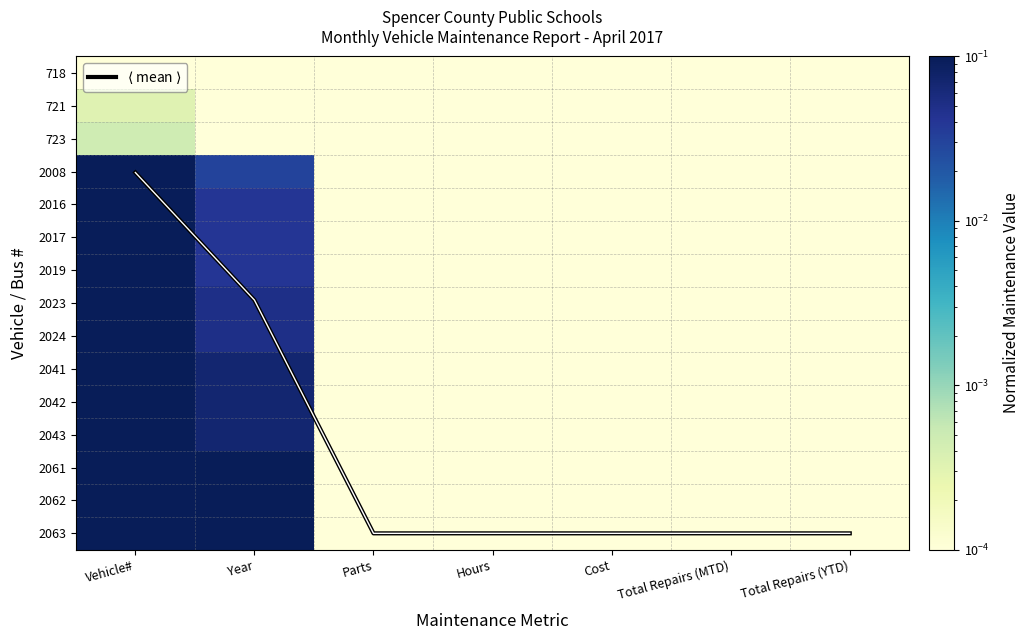

Where is 2042 nearest to the value 0?

Parts